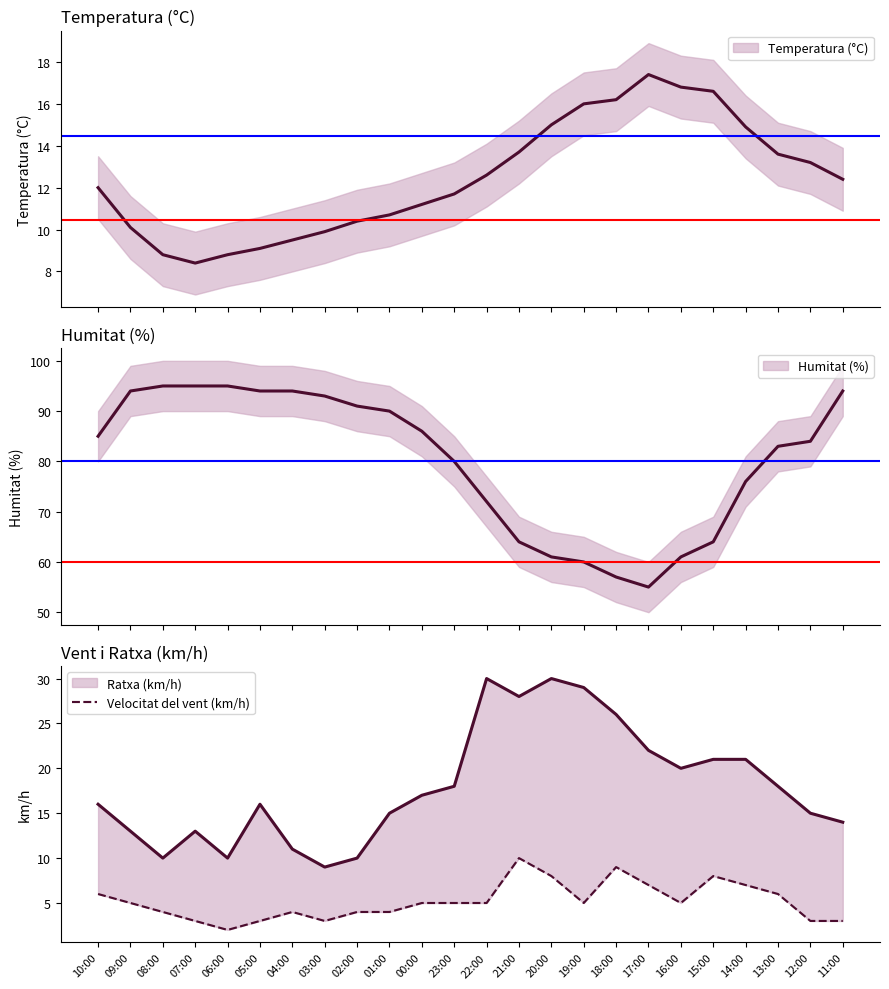

Between 01:00 and 04:00, which is larger?

01:00